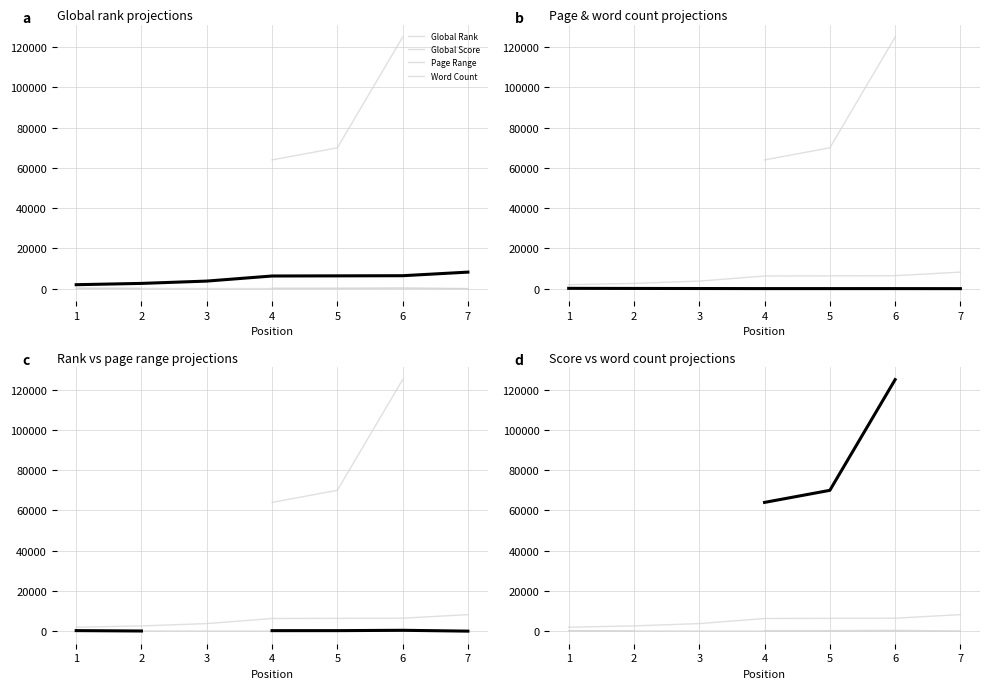

Is it true that Global Score equals 55 at 7?

False